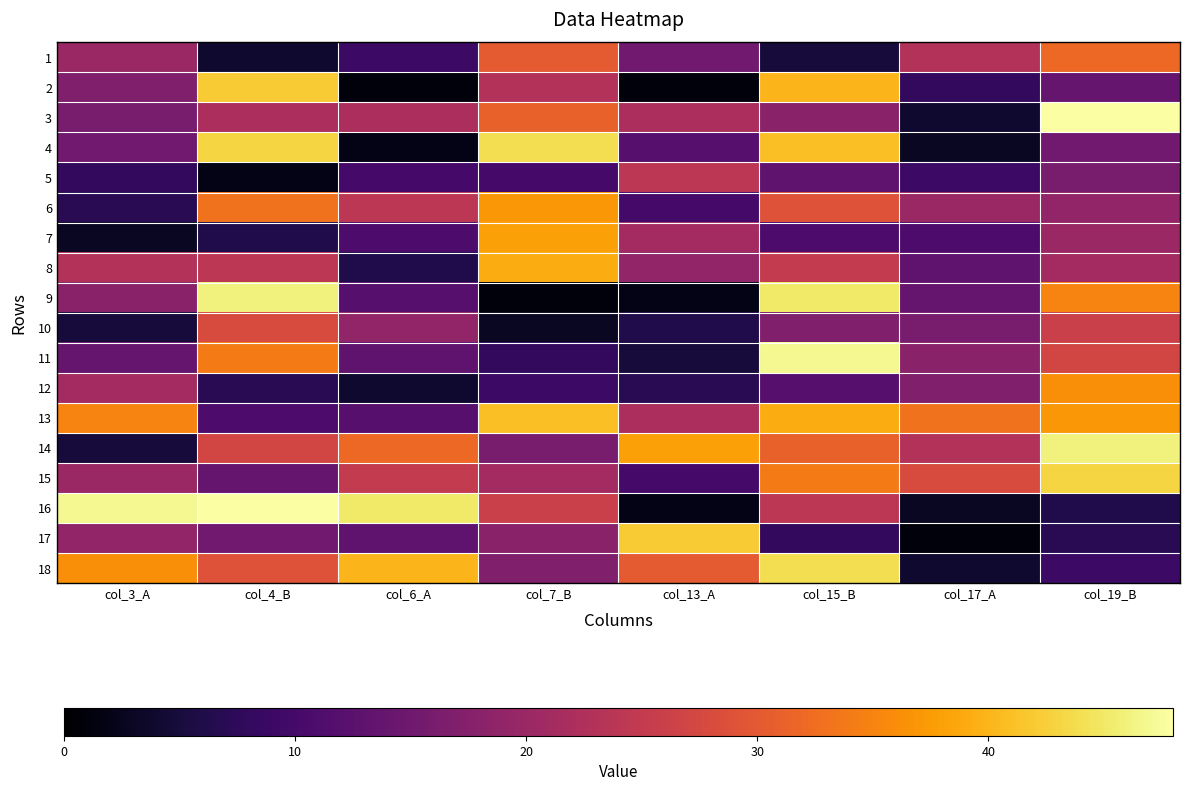

Which has a higher value, col_19_B or col_17_A?

col_19_B